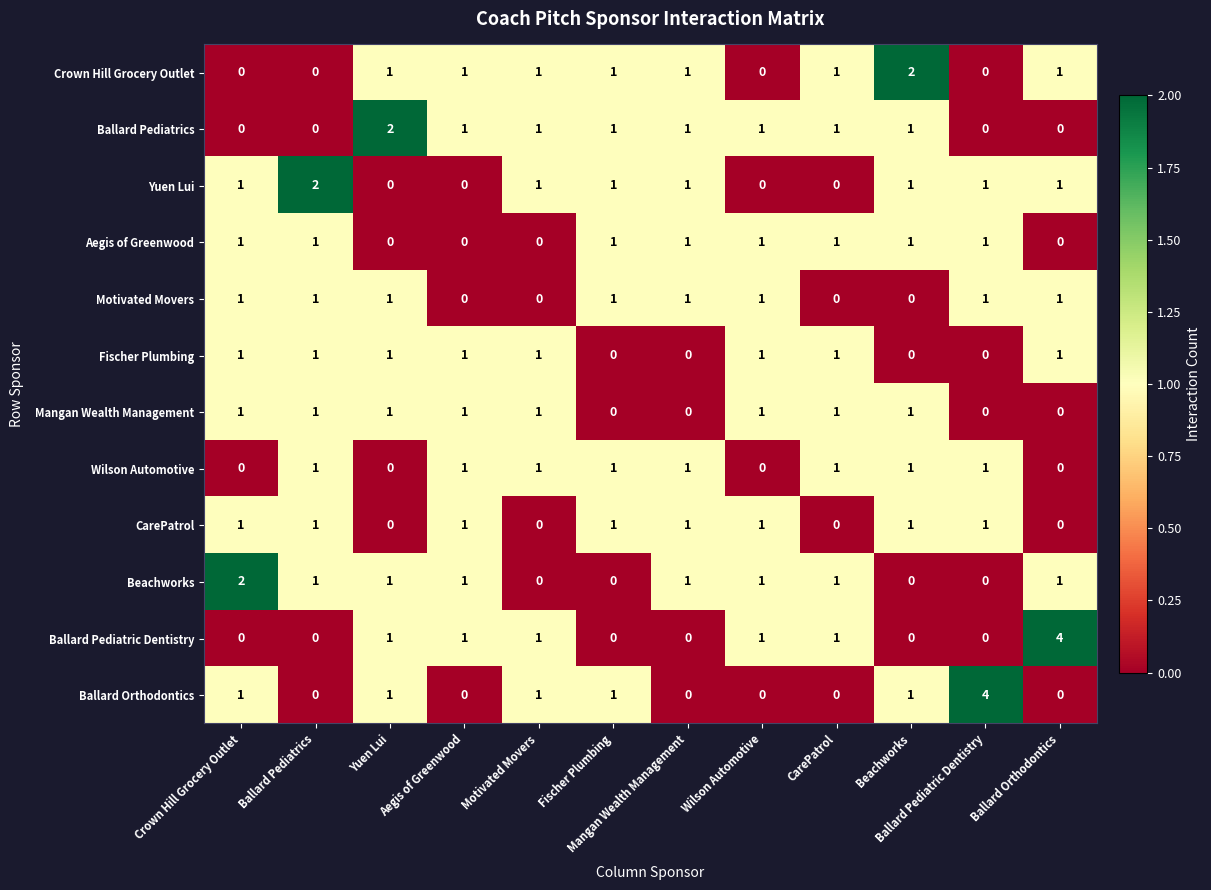

The value of Crown Hill Grocery Outlet at Wilson Automotive is 1. True or false?

False